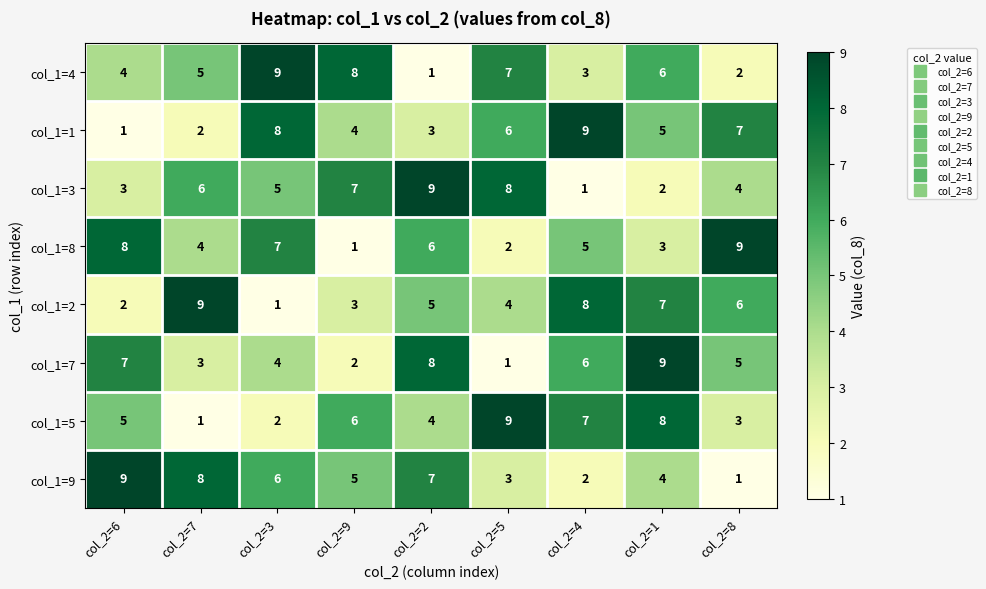

What is the difference between the maximum and minimum values in the col_1=3 series?

8